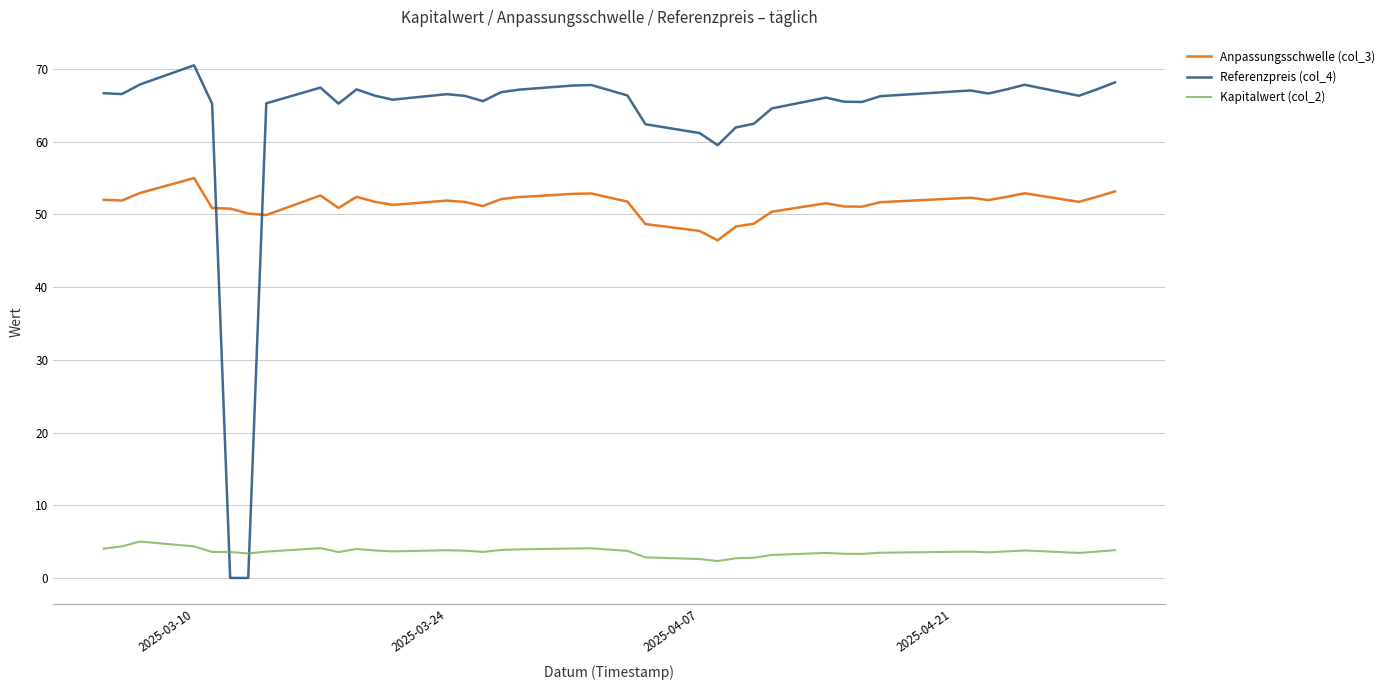

How many series are shown in this chart?

3